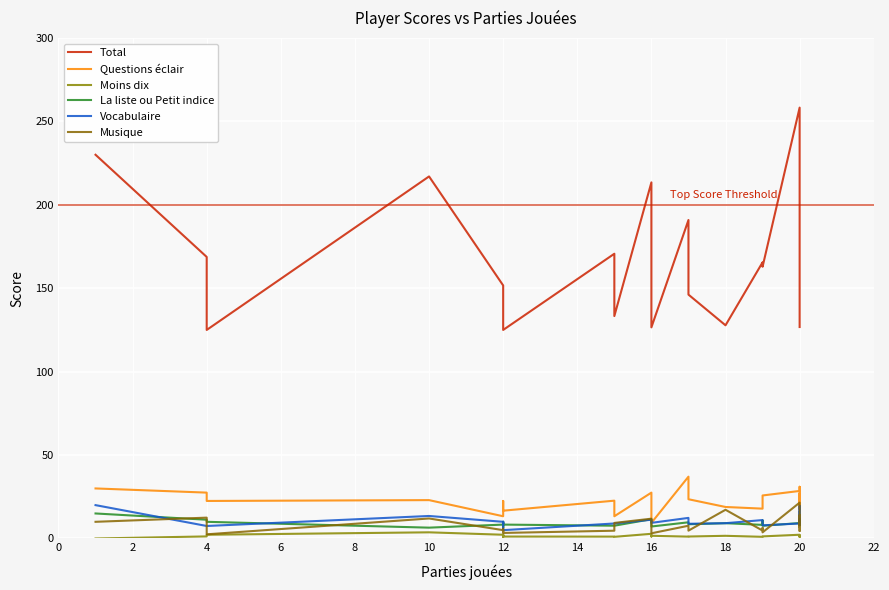

What is the approximate value of Questions éclair at 12?

16.7